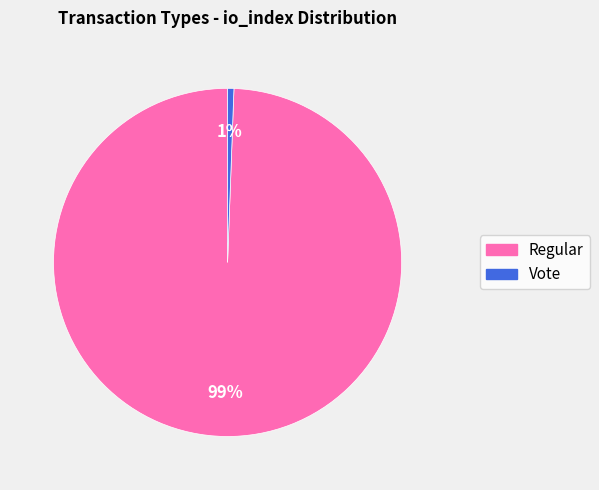

What percentage is the Regular slice, to the nearest percent?

99%